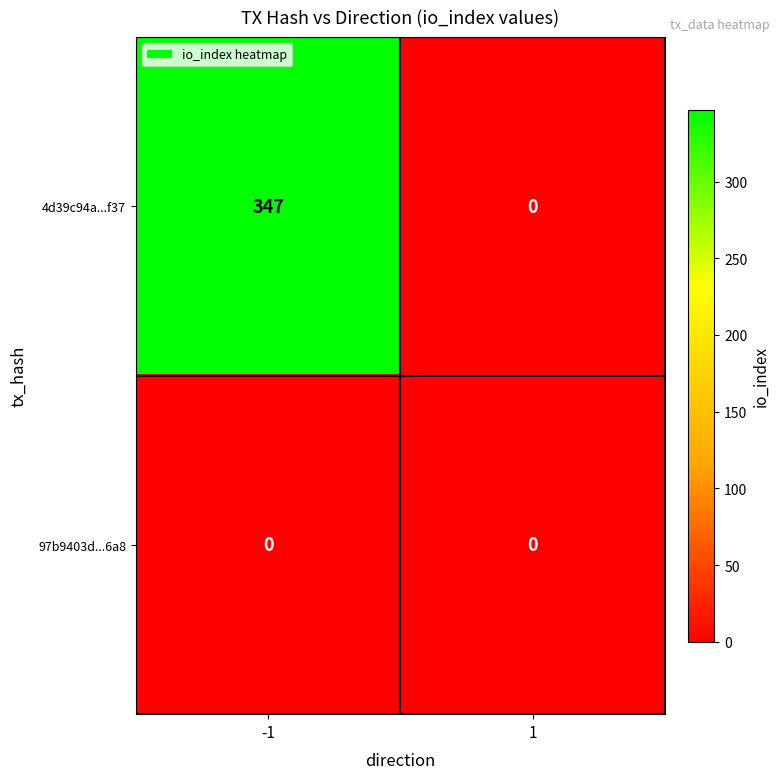

Rank the series by their average value, from highest to lowest.

4d39c94a...f37, 97b9403d...6a8